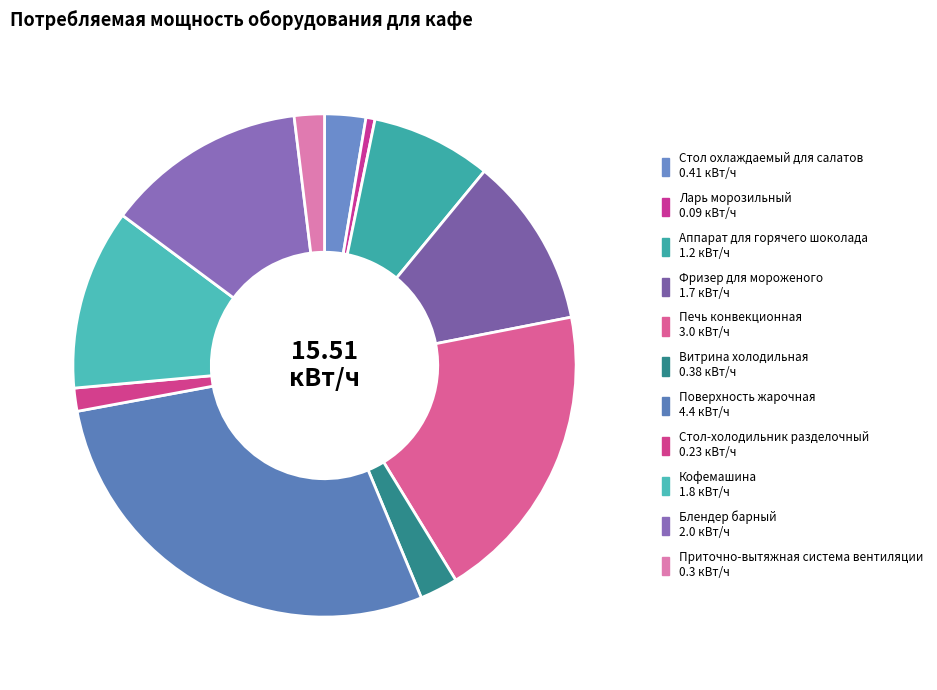

Is the sum of Фризер для мороженого and Блендер барный greater than half?

No